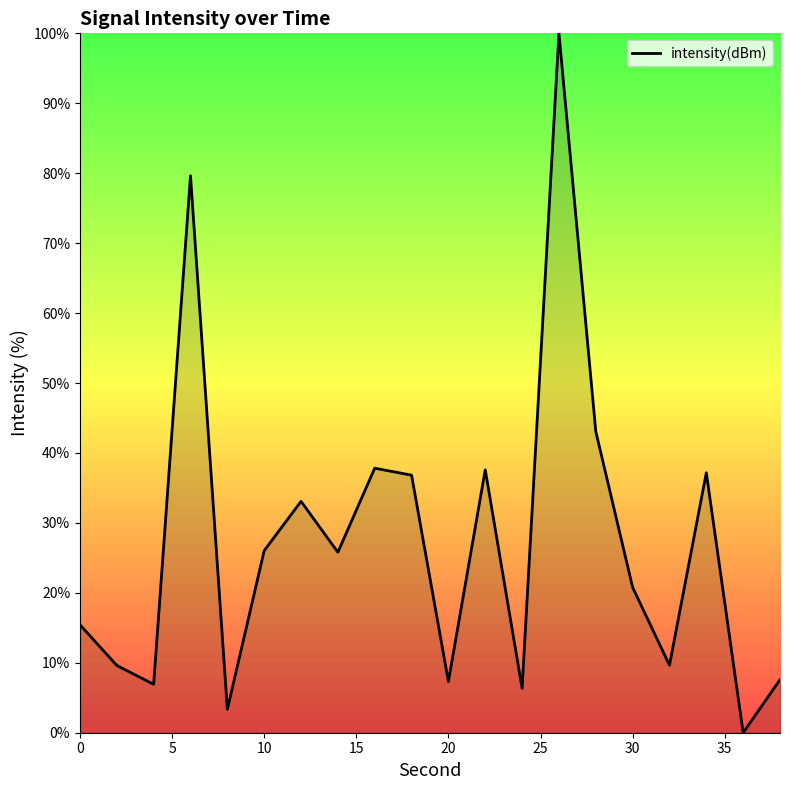

What is the greatest value displayed?

100.0